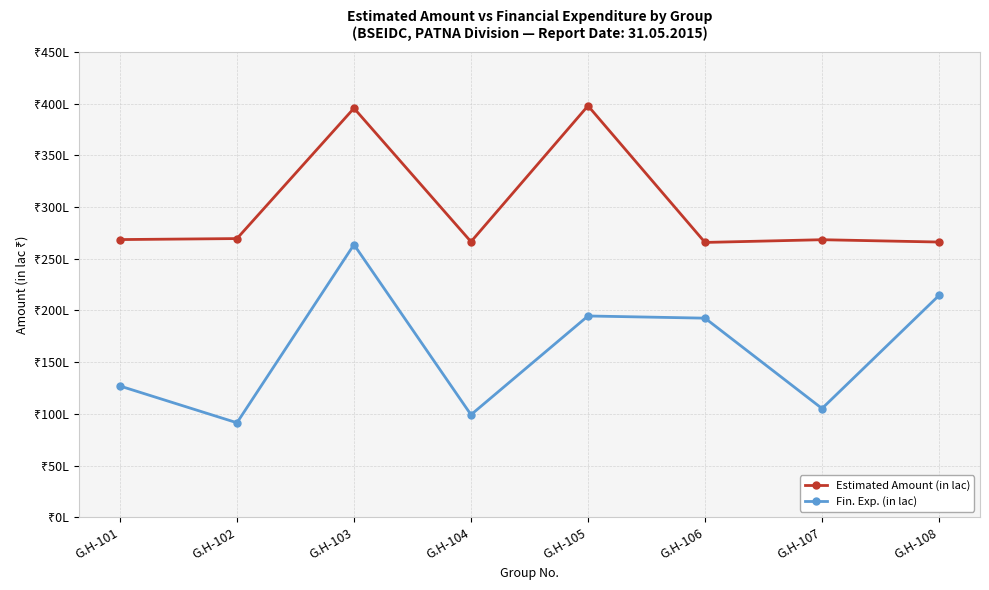

What are all the series names shown in the legend?

Estimated Amount (in lac), Fin. Exp. (in lac)